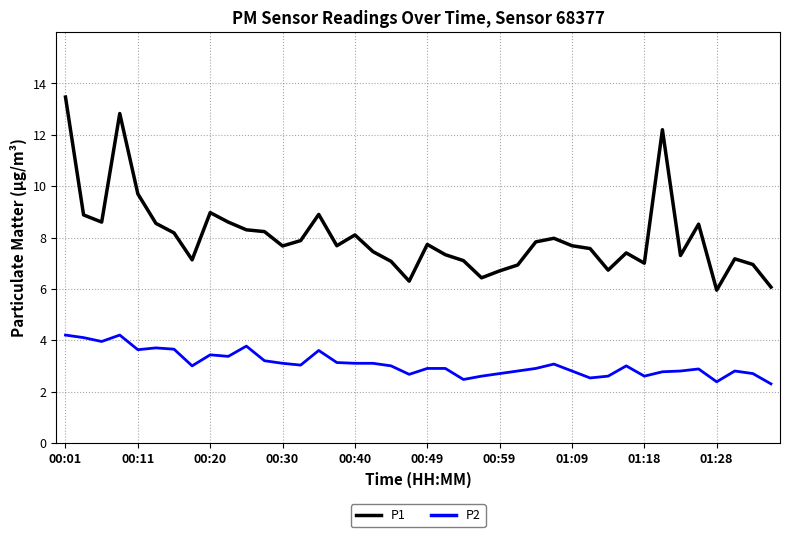

List the series in order of their peak value, highest first.

P1, P2